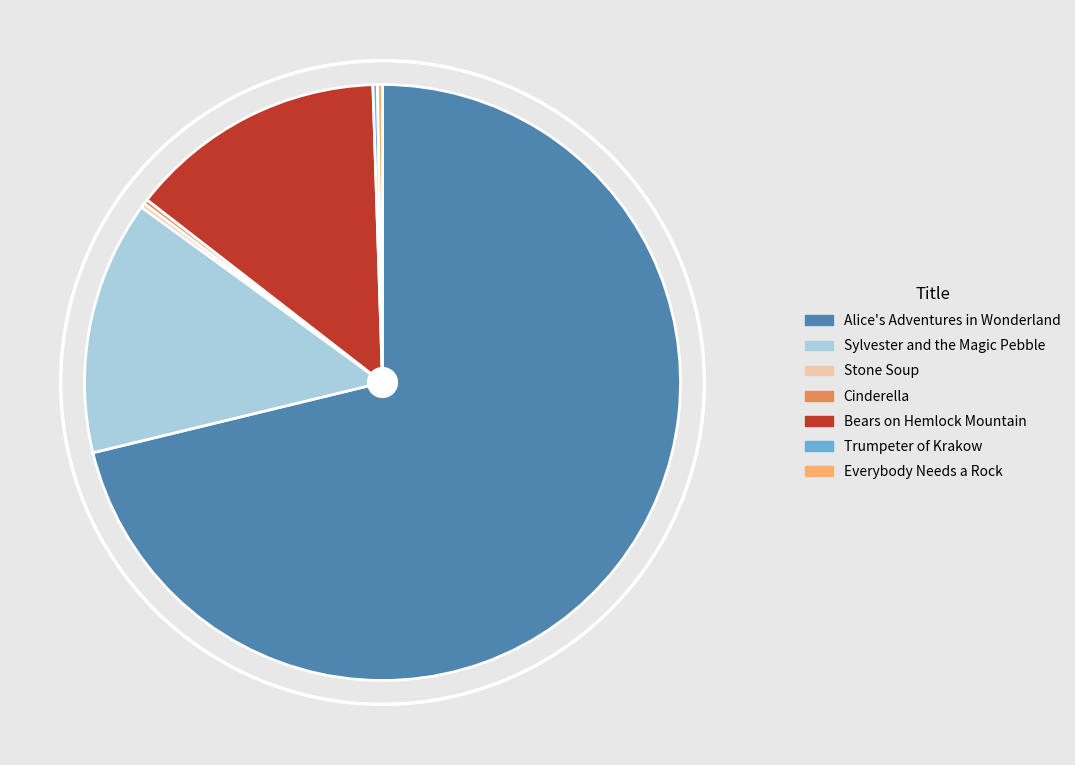

Which slice is the largest?

Alice's Adventures in Wonderland